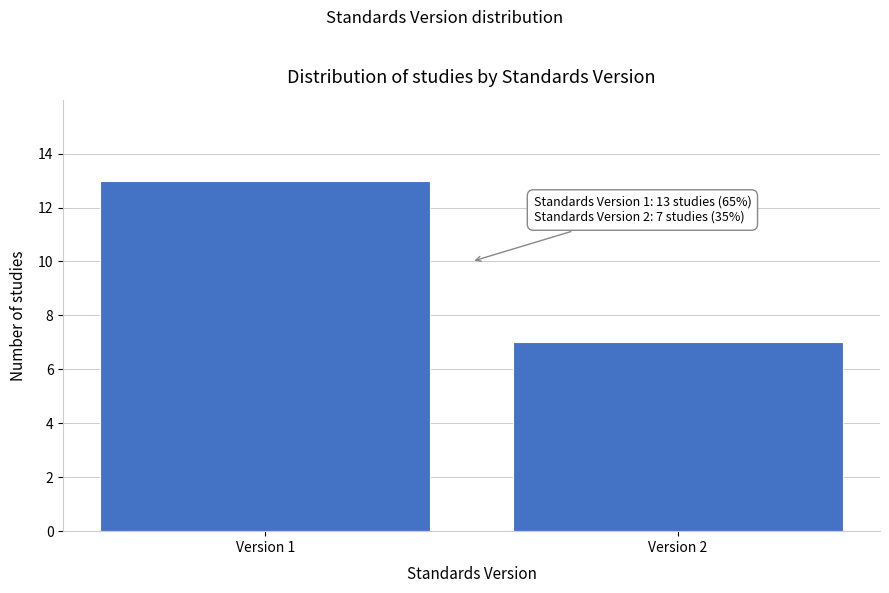

Reading right to left, transcribe all the data shown in this chart.

7	13